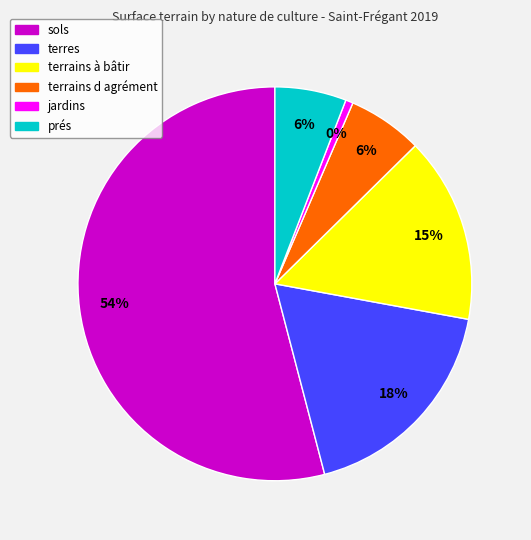

How much of the chart is everything except prés?

94.1%